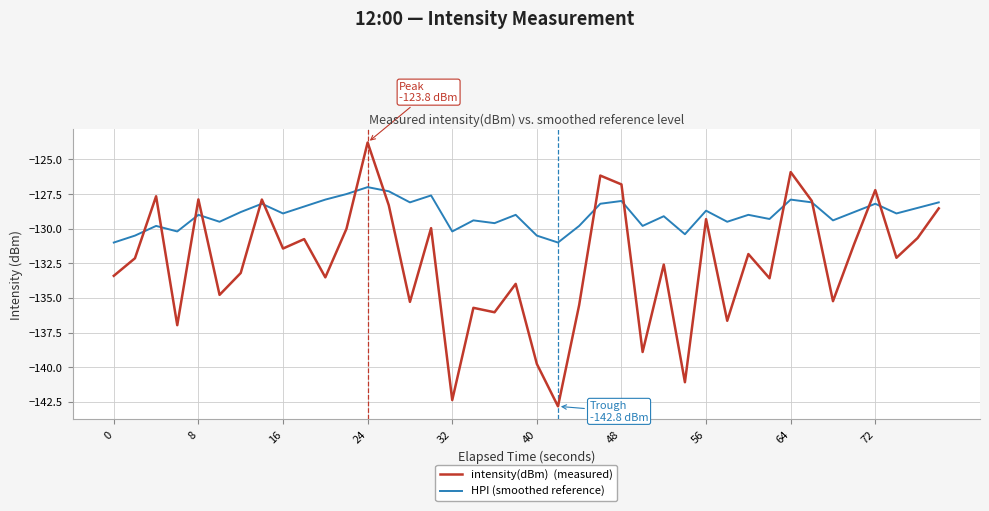

What is the greatest value displayed?

-123.8